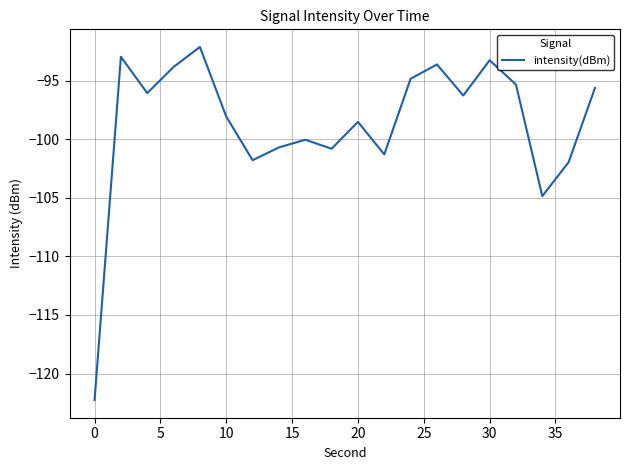

What is the smallest value displayed?

-122.3